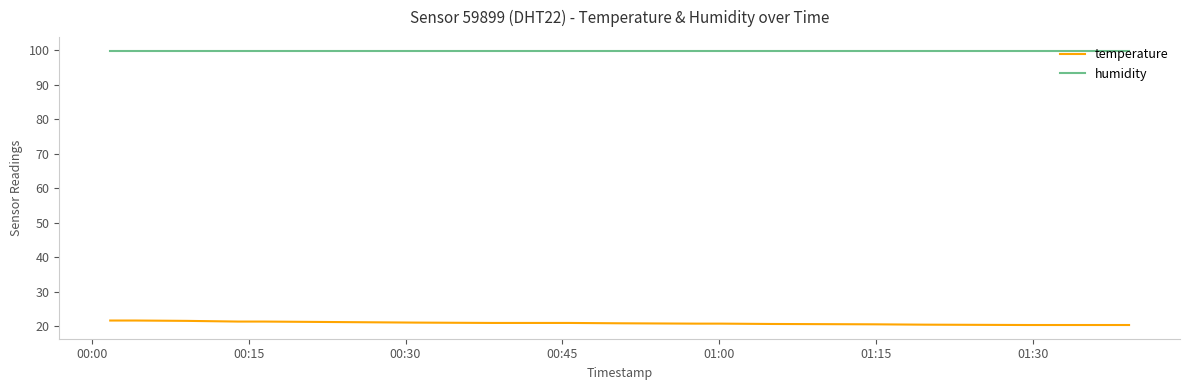

Which series has the largest range (max minus min)?

temperature